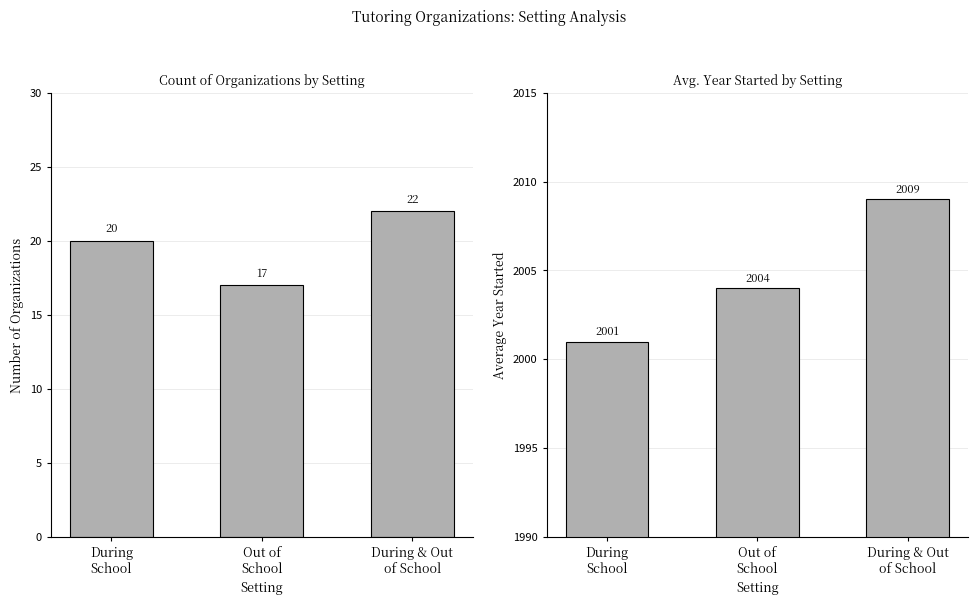

Which series has the largest range (max minus min)?

Average Year Started